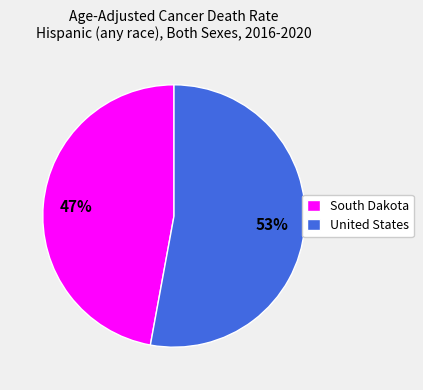

The United States slice represents 62% of the pie. True or false?

False